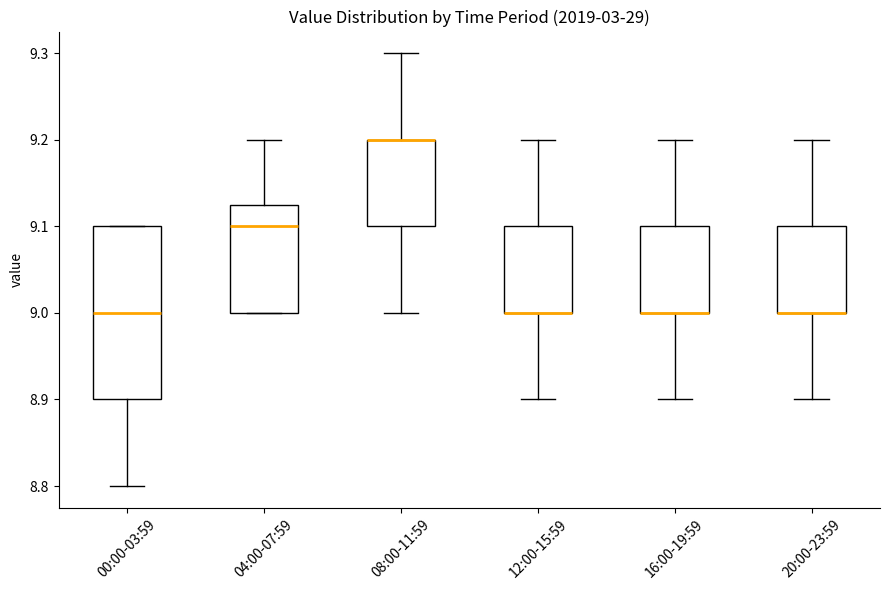

Reading left to right, transcribe this box plot: for each box, give where its median line is, the range the box spans, and where its two whiskers end, as read against the y-axis. The values are not printed on the chart, so give them approximately, as read against the axis.

00:00-03:59: median 9.00, box 8.90 to 9.10, whiskers 8.80 to 9.10
04:00-07:59: median 9.10, box 9.00 to 9.13, whiskers 9.00 to 9.20
08:00-11:59: median 9.20 (drawn on the box's upper edge), box 9.10 to 9.20, whiskers 9.00 to 9.30
12:00-15:59: median 9.00 (drawn on the box's lower edge), box 9.00 to 9.10, whiskers 8.90 to 9.20
16:00-19:59: median 9.00 (drawn on the box's lower edge), box 9.00 to 9.10, whiskers 8.90 to 9.20
20:00-23:59: median 9.00 (drawn on the box's lower edge), box 9.00 to 9.10, whiskers 8.90 to 9.20